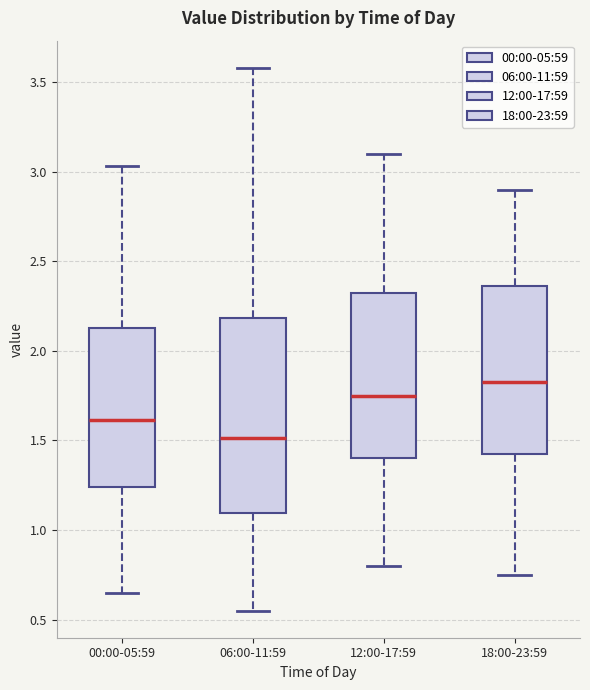

Reading left to right, transcribe this box plot: for each box, give where its median line is, the range the box spans, and where its two whiskers end, as read against the y-axis. The values are not printed on the chart, so give them approximately, as read against the axis.

00:00-05:59: median 1.60, box 1.25 to 2.15, whiskers 0.65 to 3.05
06:00-11:59: median 1.50, box 1.10 to 2.20, whiskers 0.55 to 3.60
12:00-17:59: median 1.75, box 1.40 to 2.35, whiskers 0.80 to 3.10
18:00-23:59: median 1.85, box 1.45 to 2.35, whiskers 0.75 to 2.90